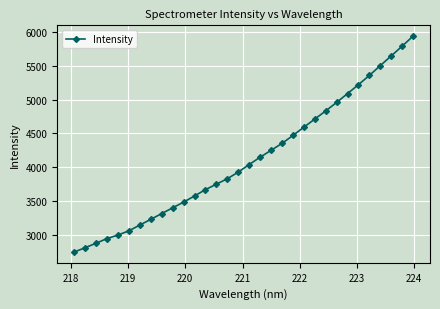

What is the difference between the maximum and minimum values?

3198.5